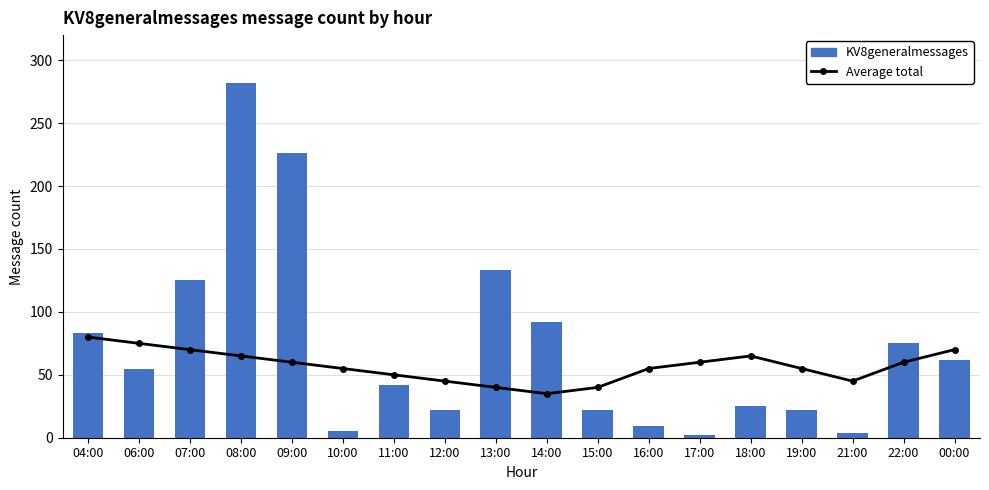

Reading right to left, extract all data points from this chart.

Average total: 70	60	45	55	65	60	55	40	35	40	45	50	55	60	65	70	75	80
KV8generalmessages: 62	75	4	22	25	2	9	22	92	133	22	42	5	226	282	125	55	83